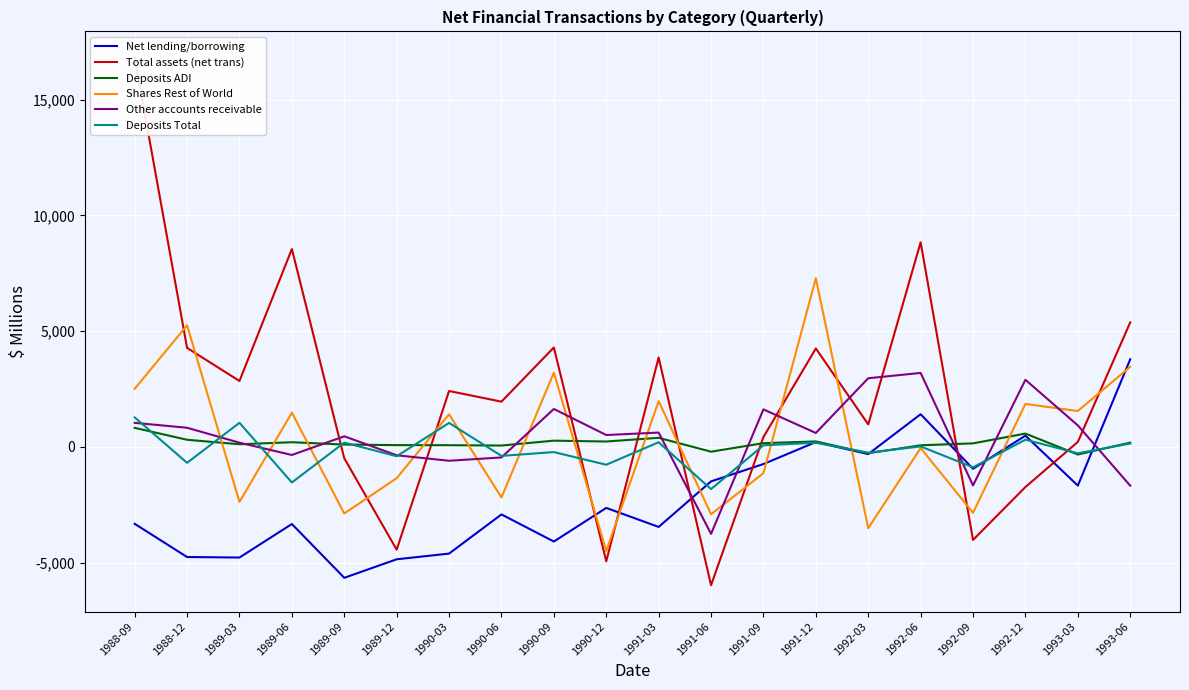

True or false: Shares Rest of World and Other accounts receivable intersect in this chart.

True